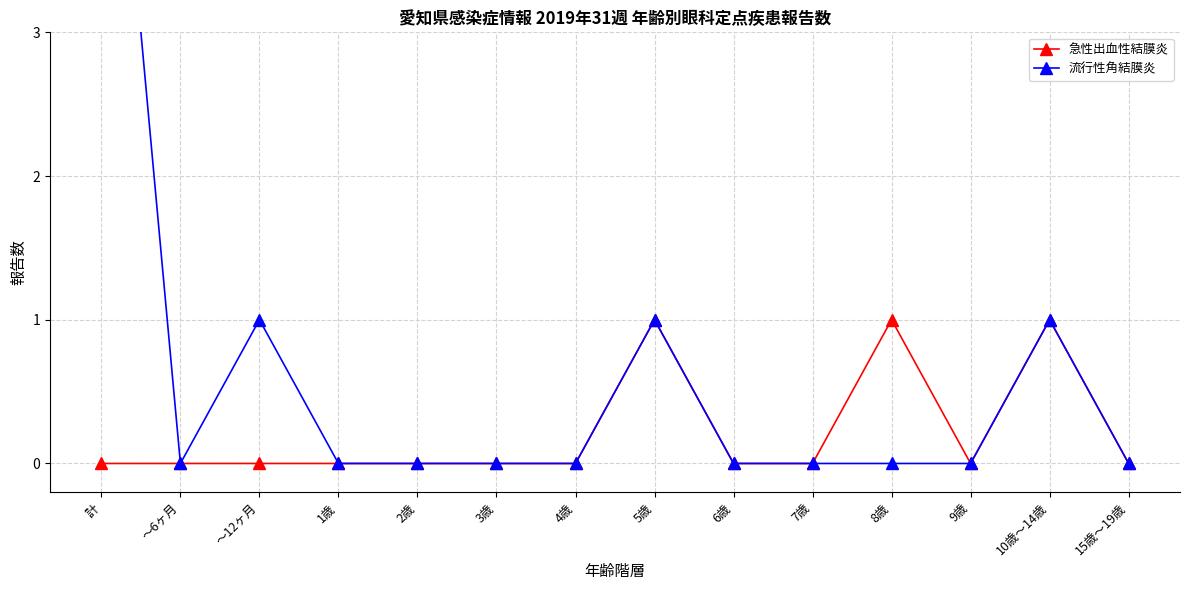

Does the chart display data point markers on the line(s)?

Yes